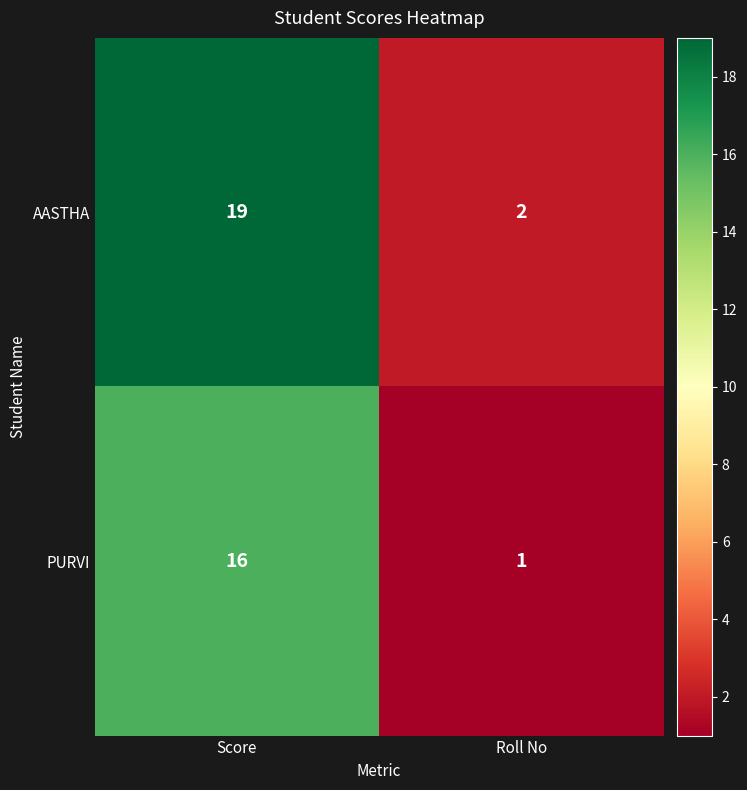

What is the approximate value of AASTHA at Score, to the nearest 10?

20